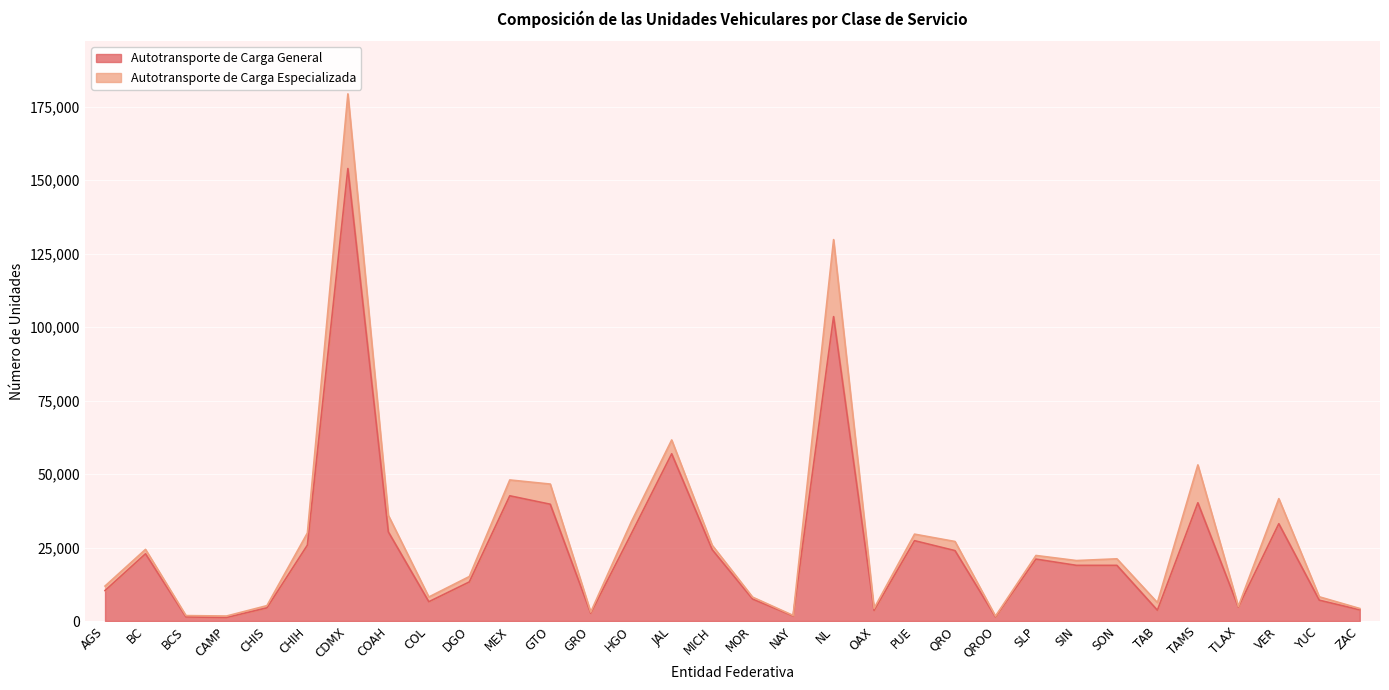

Rank the categories by value from highest to lowest.

CDMX, NL, JAL, MEX, TAMS, GTO, VER, COAH, HGO, PUE, CHIH, MICH, QRO, BC, SLP, SIN, SON, DGO, AGS, MOR, YUC, COL, TLAX, CHIS, ZAC, TAB, OAX, GRO, NAY, QROO, BCS, CAMP